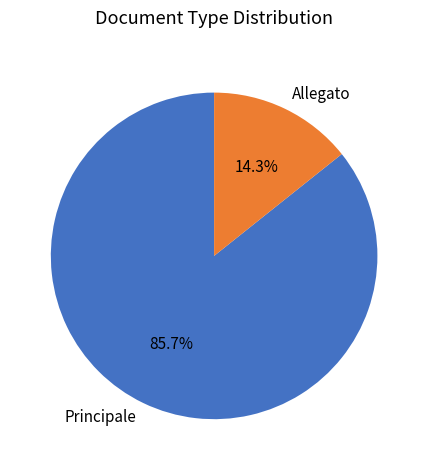

What is the majority slice?

Principale